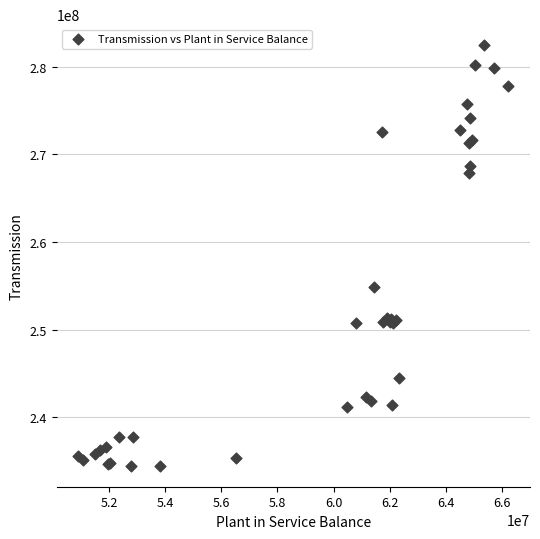

What Y value in the scatter plot is closest to 258460421?

254872602.6